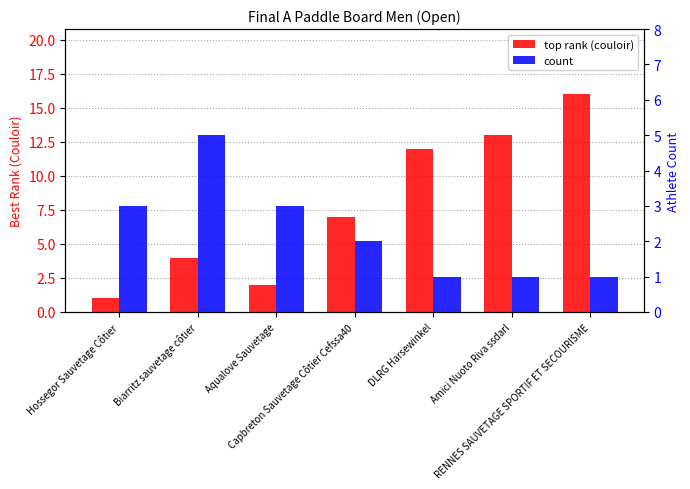

Between DLRG Harsewinkel and Biarritz sauvetage côtier, which is larger?

DLRG Harsewinkel